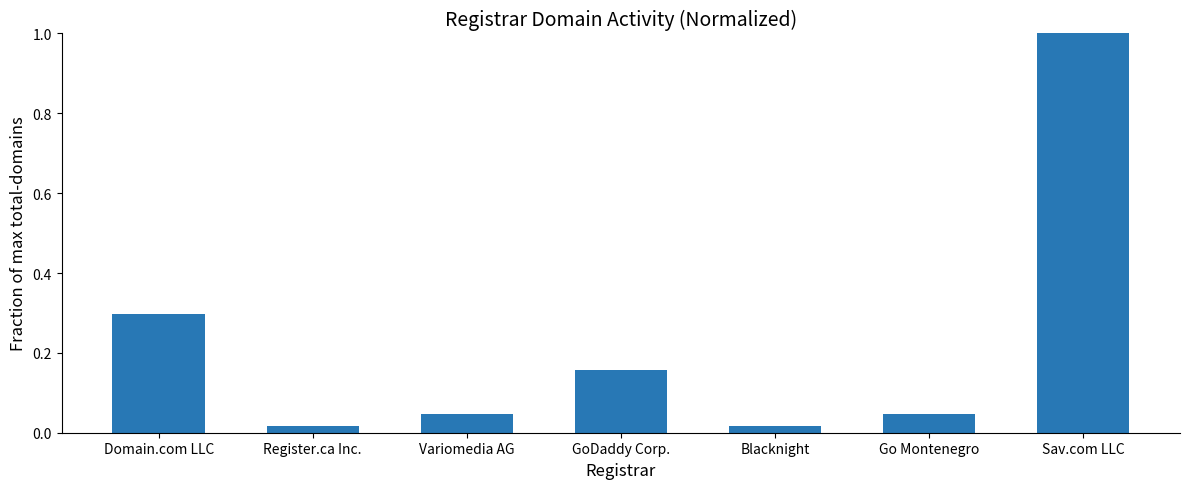

The chart shows a value of 0.4 at Domain.com LLC. True or false?

False